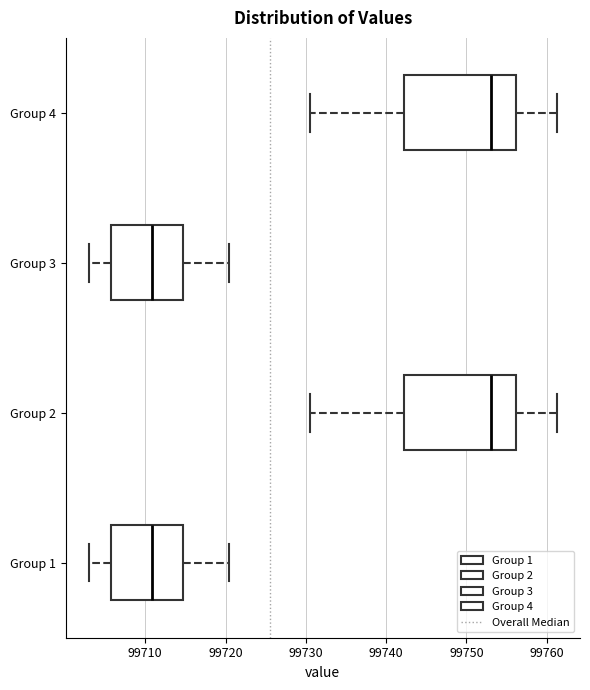

Where is the left edge of the box for Group 4 on the x-axis? The values are not printed on the chart, so give them approximately, as read against the axis.

99742